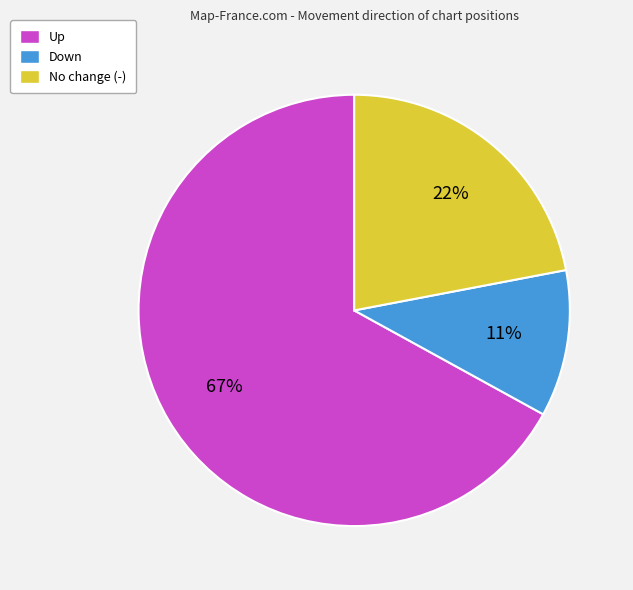

To the nearest percent, what is the average slice percentage?

33%